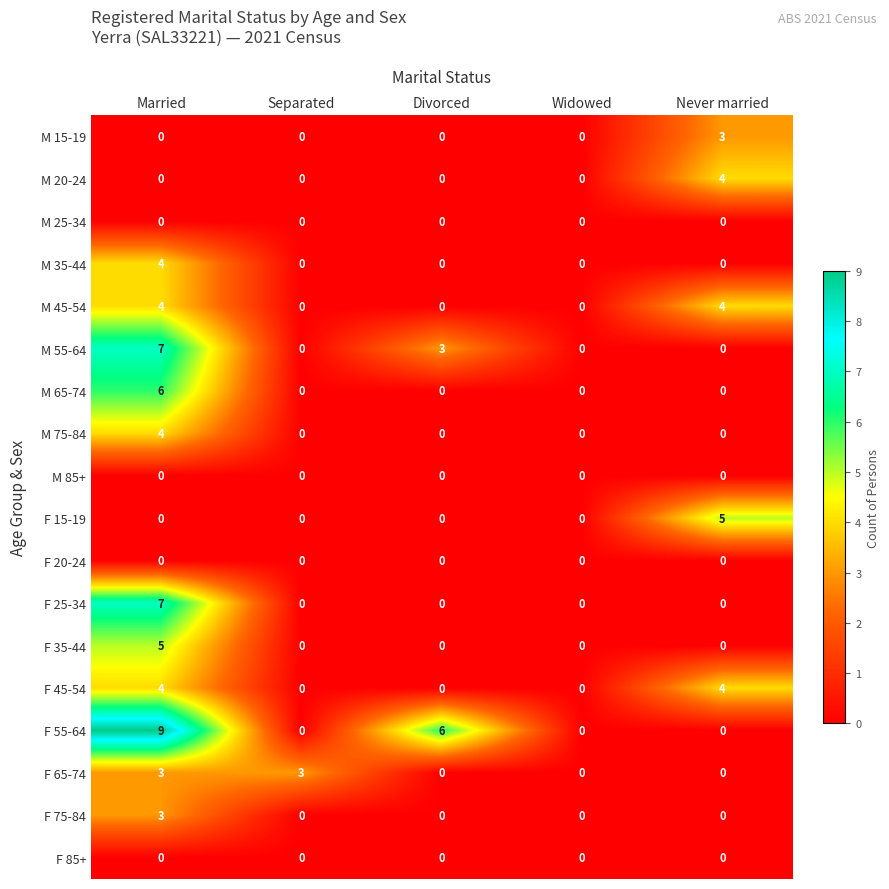

What value does the F 55-64 series have at Divorced?

6